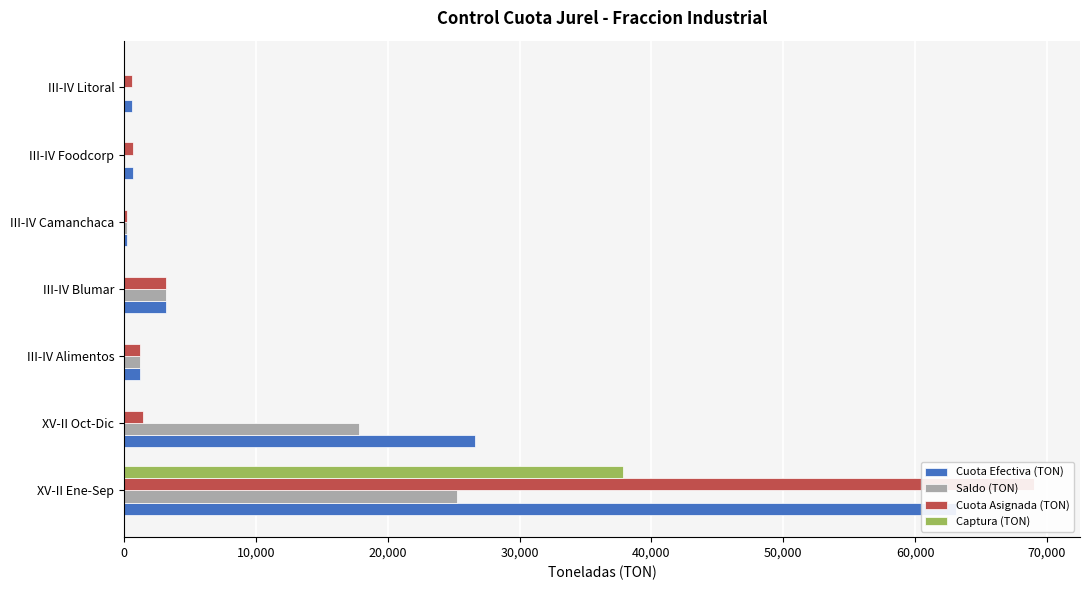

How many values in the Cuota Efectiva (TON) series are below 1184?

3